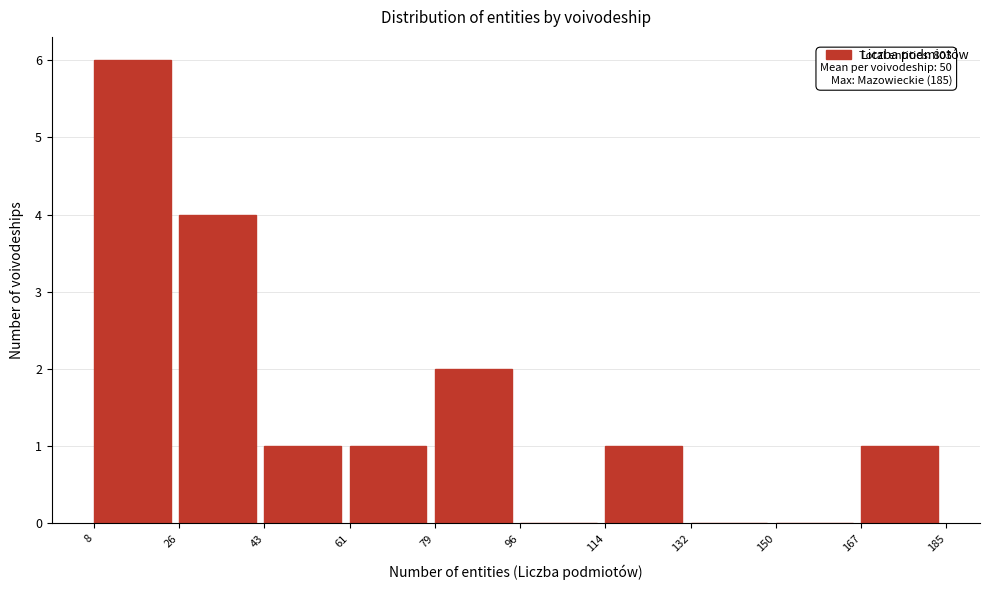

Over which range of the x-axis is the bar tallest?

8 to 26